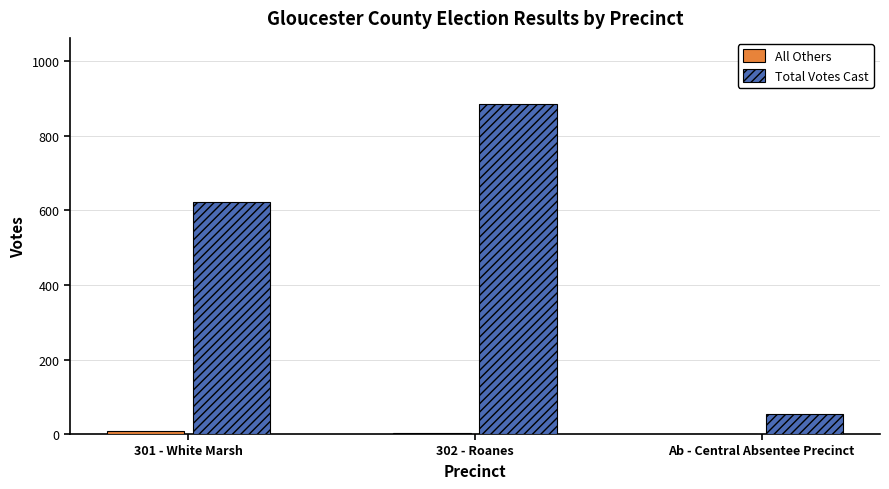

What is the average value of the Total Votes Cast series?

521